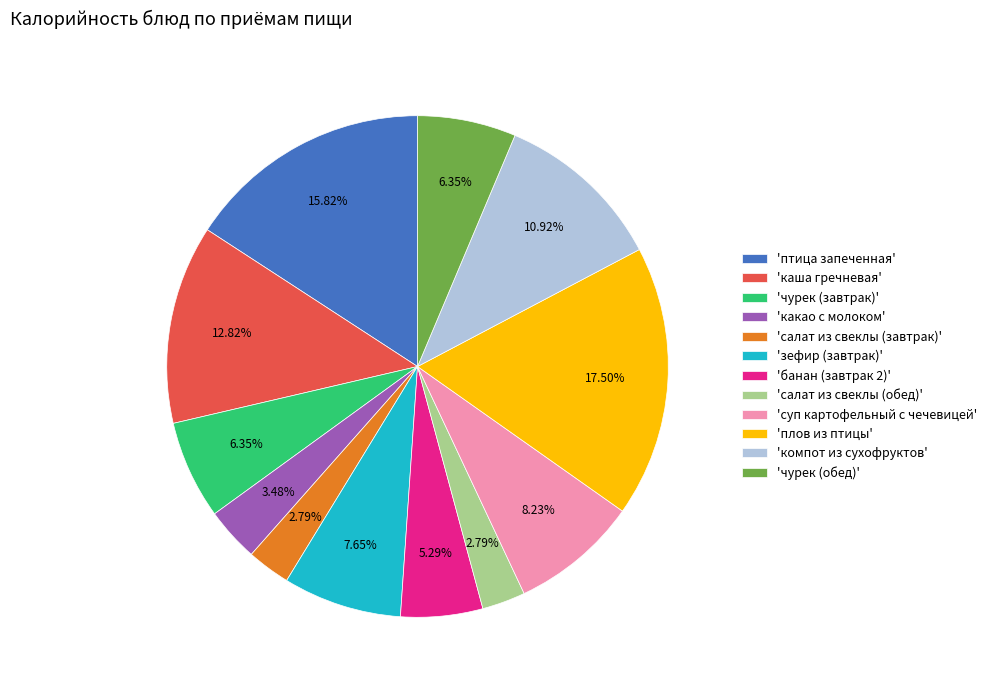

Combined, do 'плов из птицы' and 'птица запеченная' account for over 50%?

No